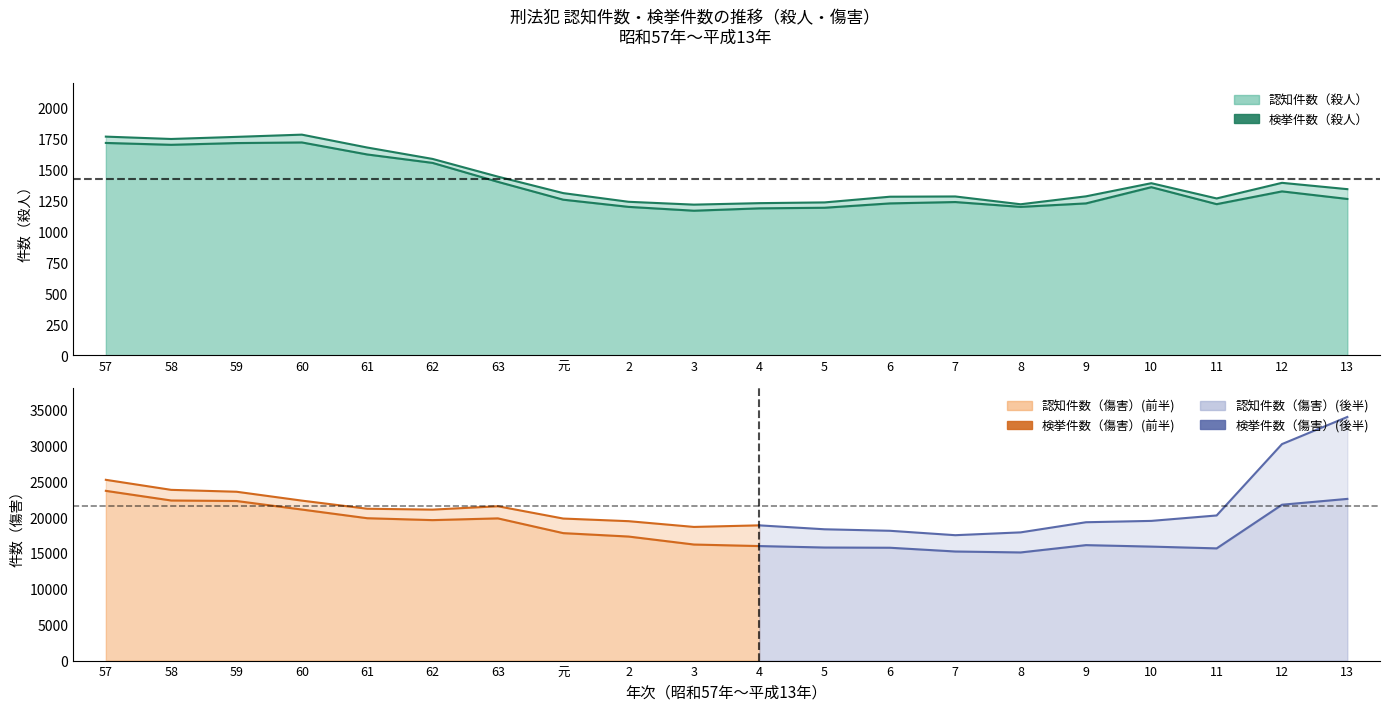

What is the sum of all 検挙件数（殺人） values?

27445